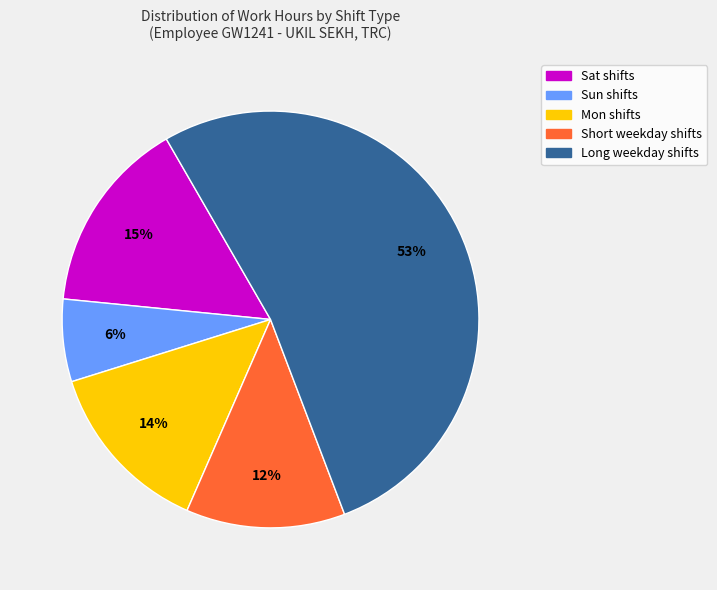

Is there any slice that represents more than half of the pie?

Yes